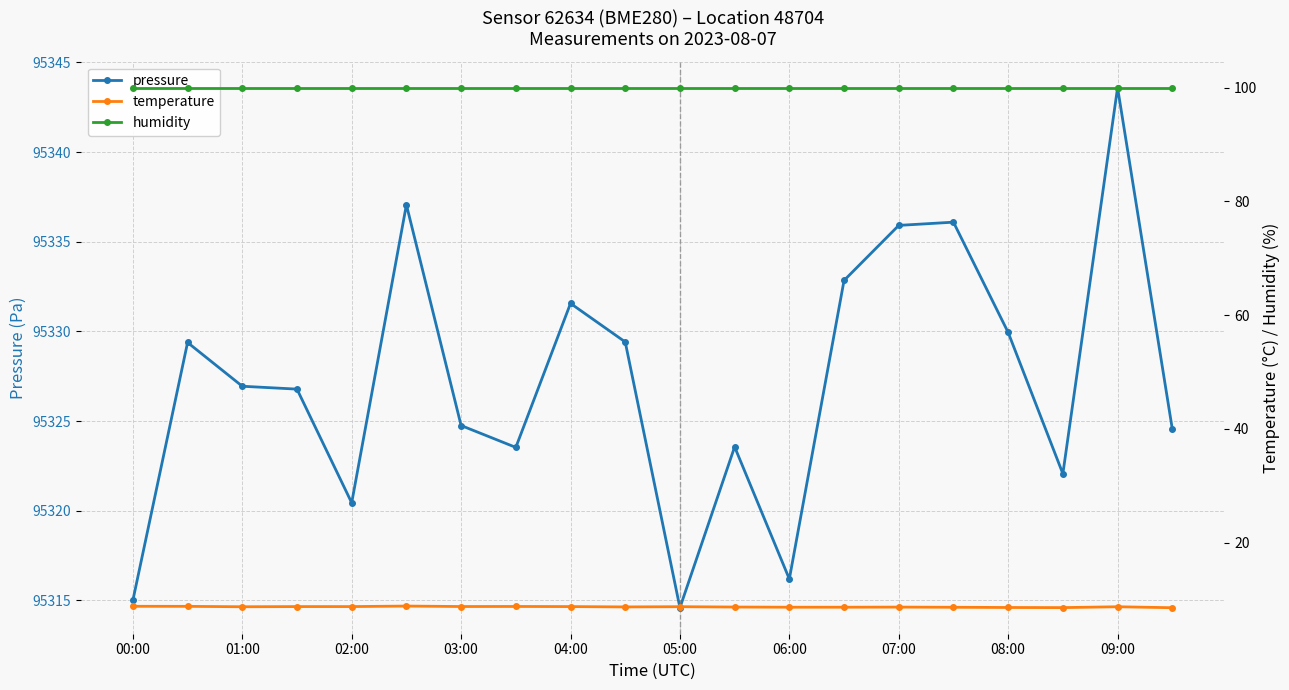

What is the value of the humidity point at the 13th from the left?

100.0